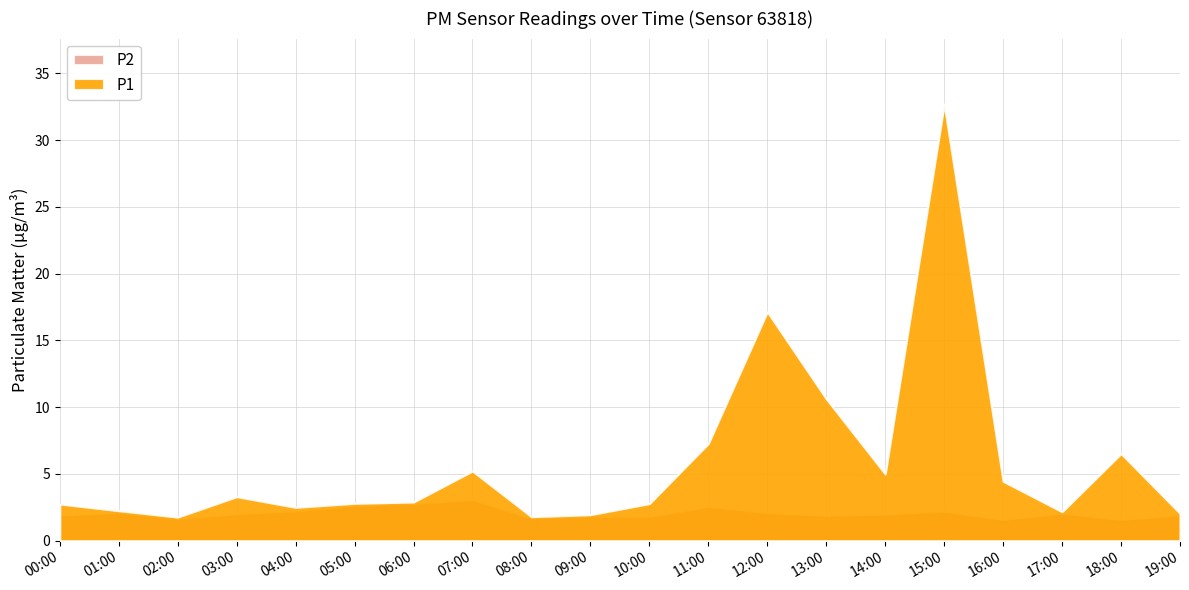

In P2, how many points are higher than both neighbors (excluding endpoints)?

6